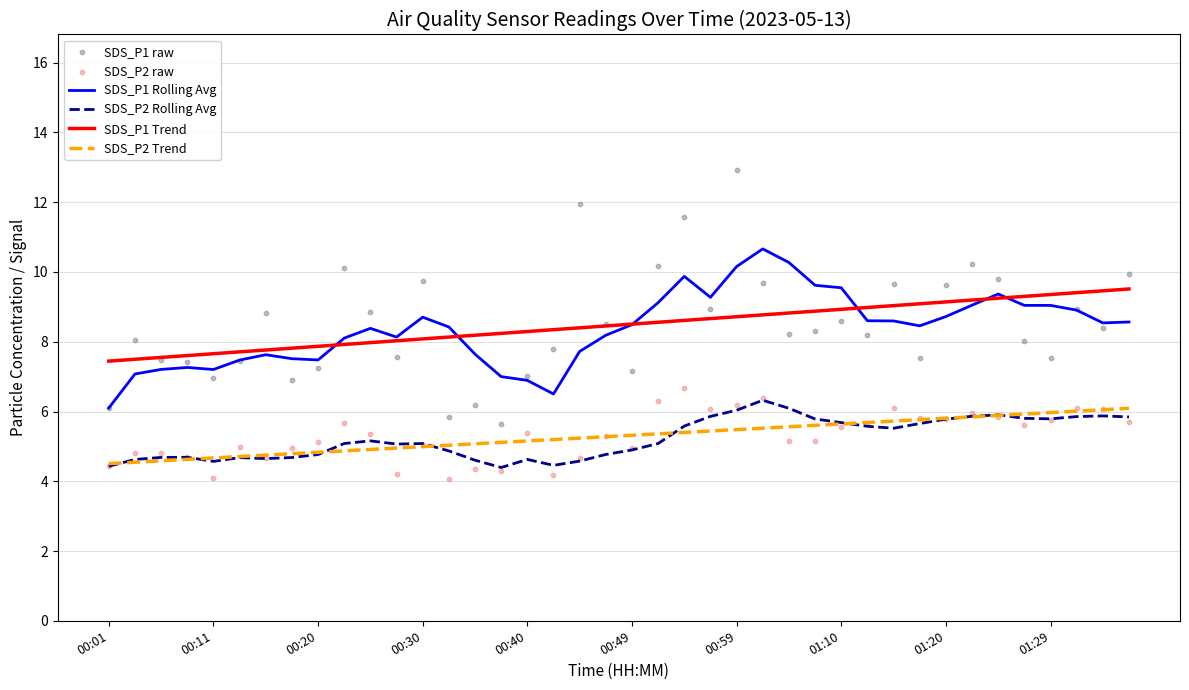

At how many categories does at least one series exceed 6?

40